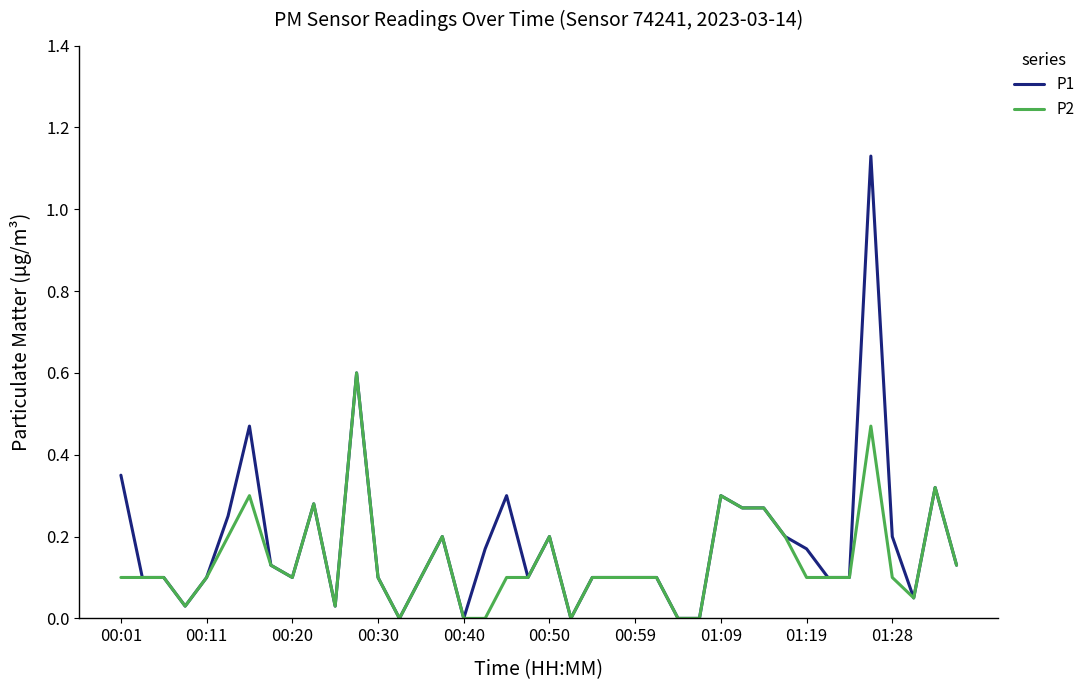

Which series has the largest range (max minus min)?

P1